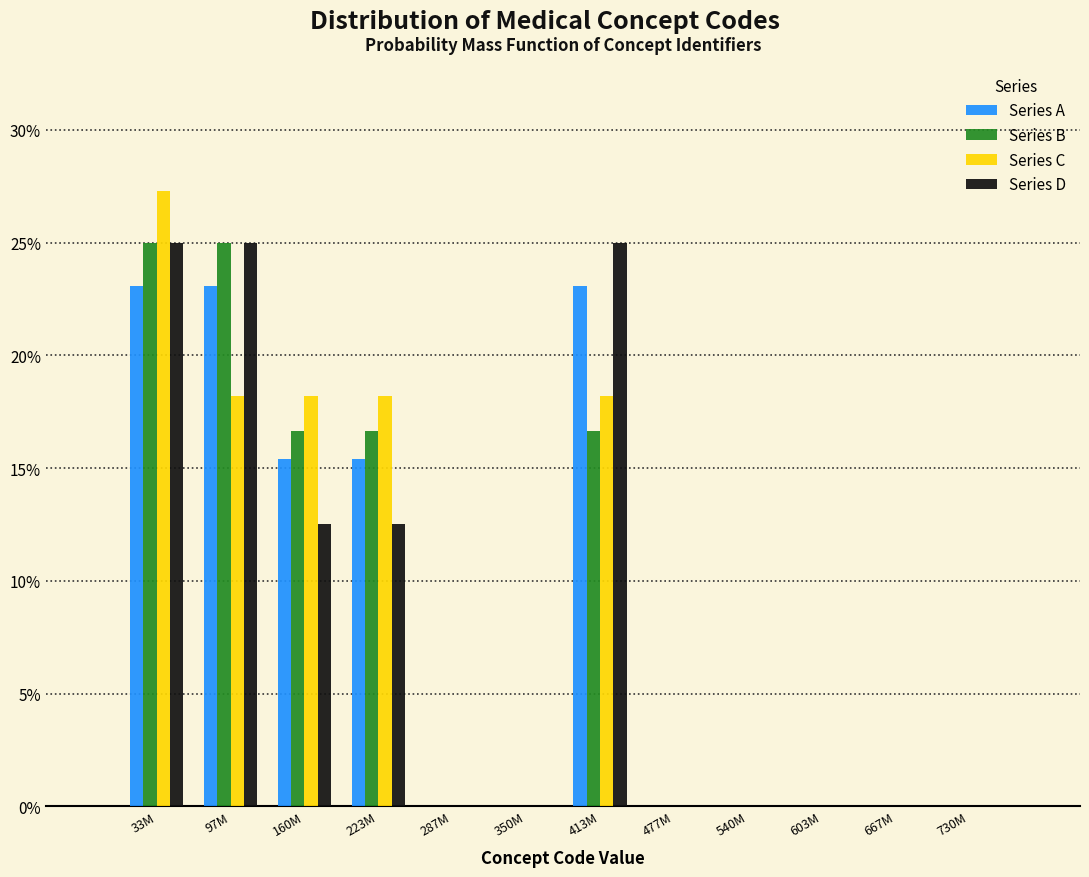

What is the total value across all series at 33M?

100.3